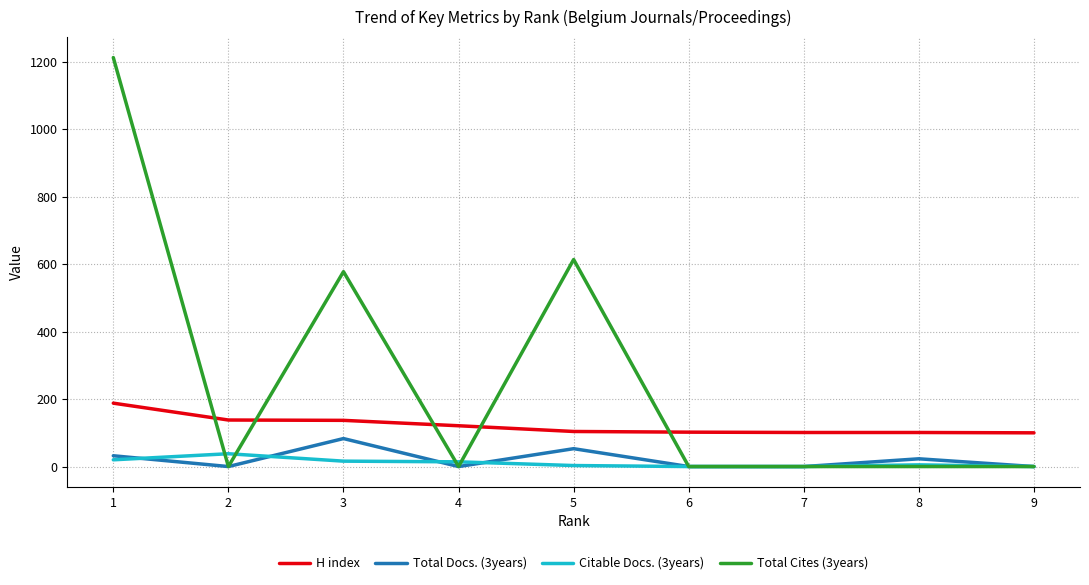

The value of H index at 2 is 138. True or false?

True